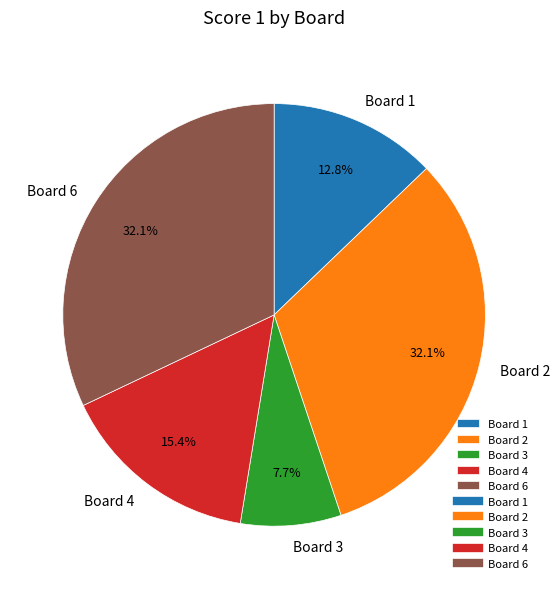

Is there a majority slice in this chart?

No